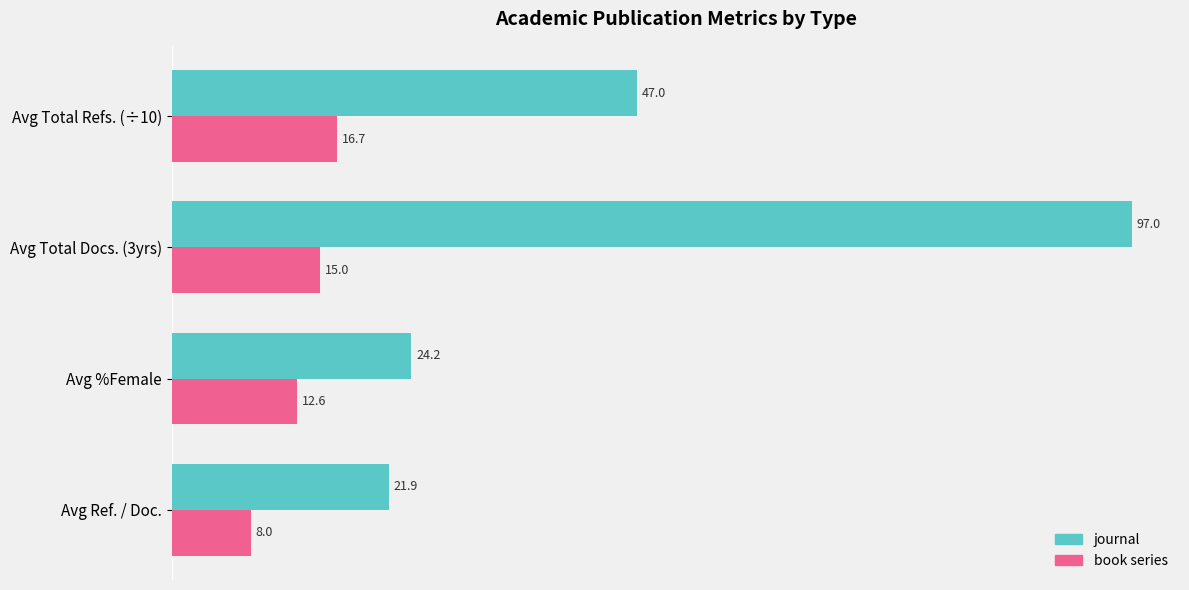

Where is book series nearest to the value 12?

Avg %Female